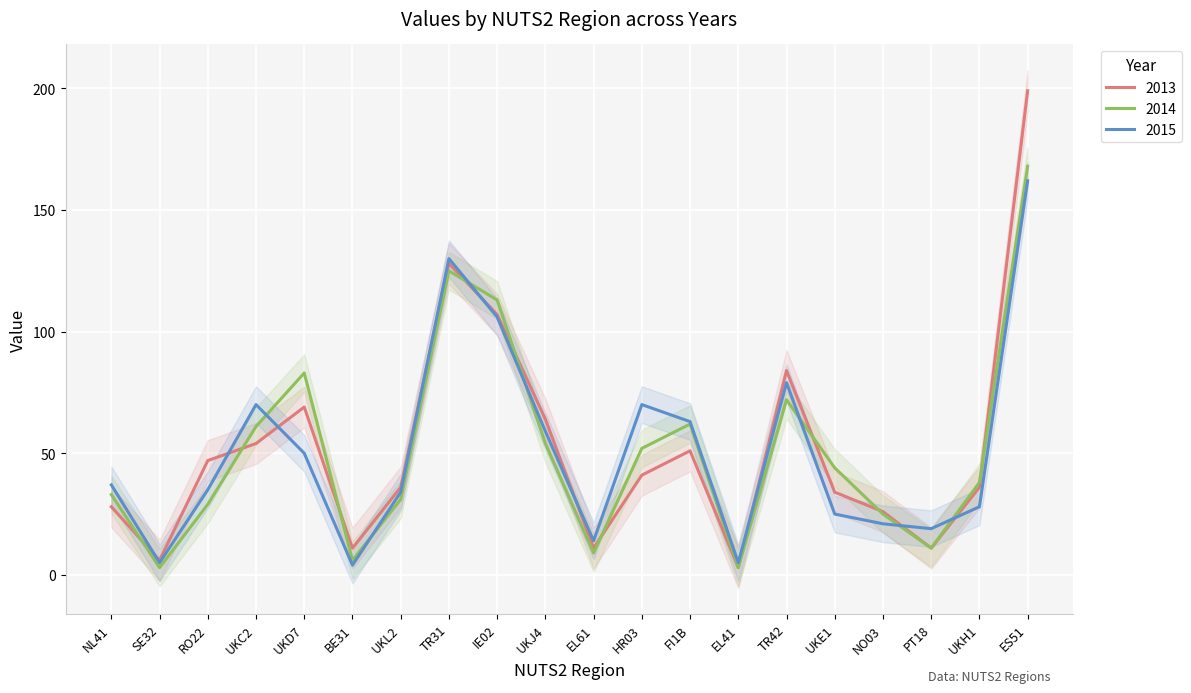

How many lines are shown in the chart?

3